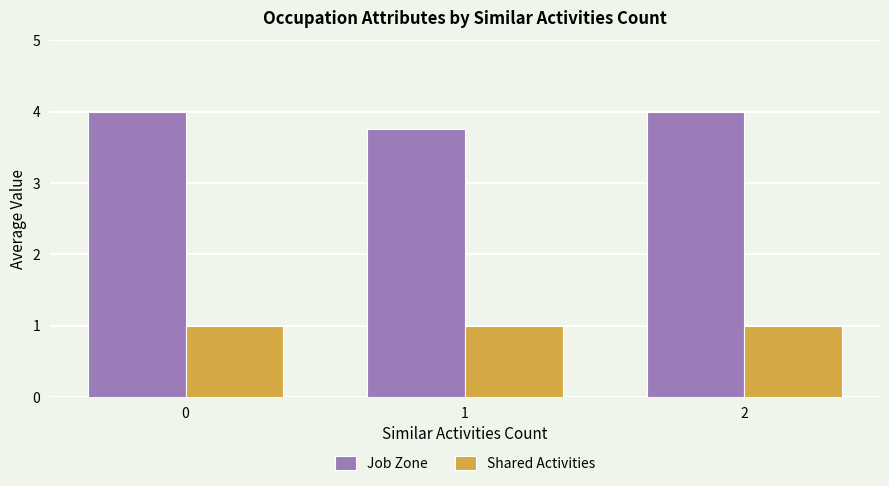

Reading left to right, what are all the values shown in this chart?

Job Zone: 4.0	3.8	4.0
Shared Activities: 1.0	1.0	1.0